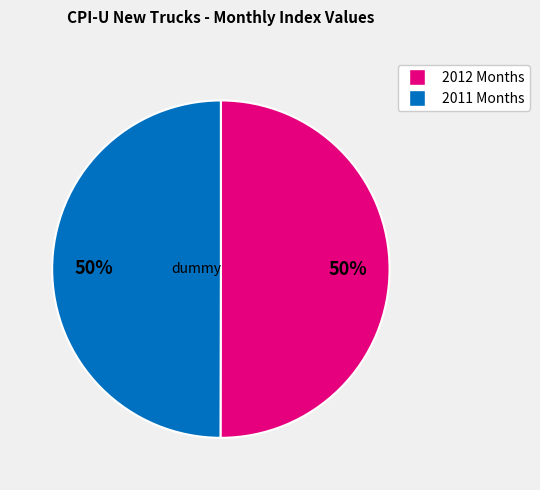

True or false: Mar 2012 accounts for 16% of the total.

False